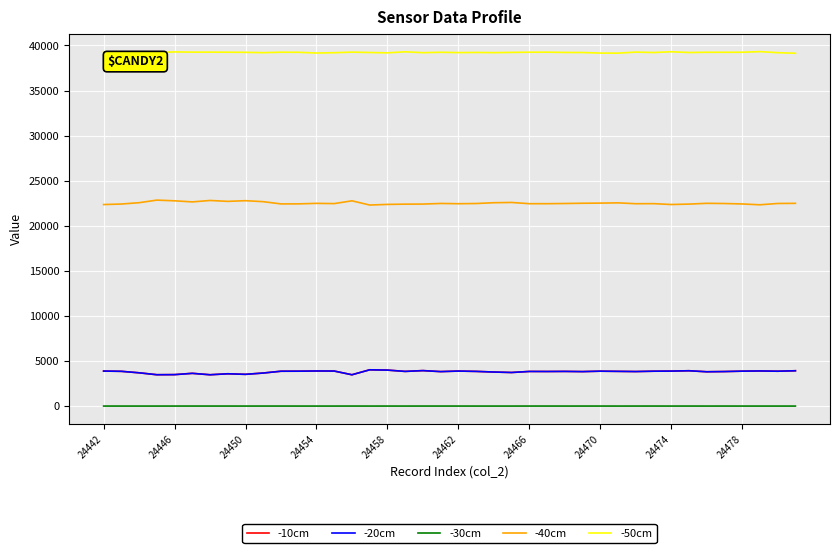

True or false: -40cm and -30cm intersect in this chart.

False